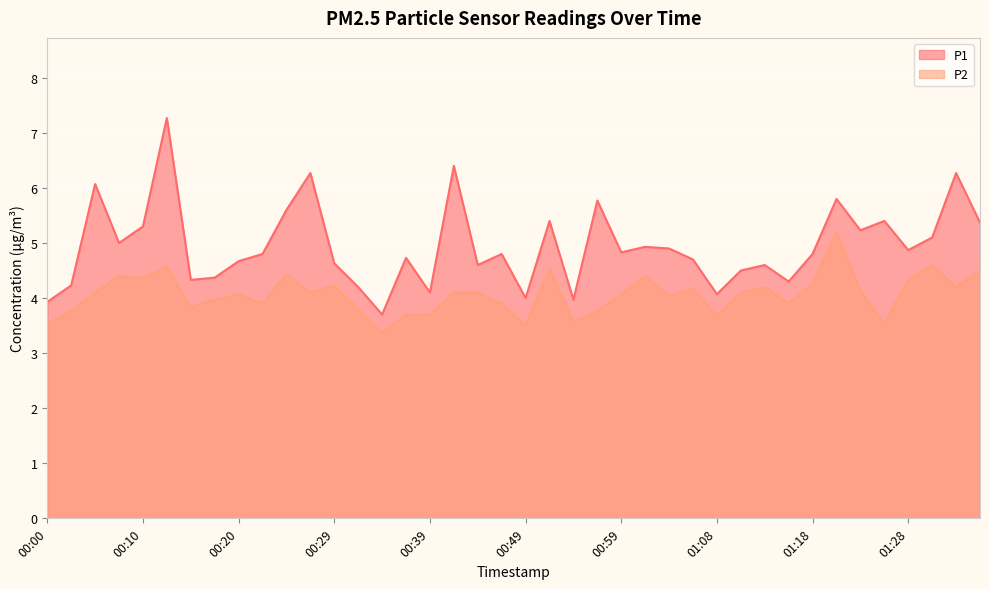

What is the minimum value for P2?

3.4